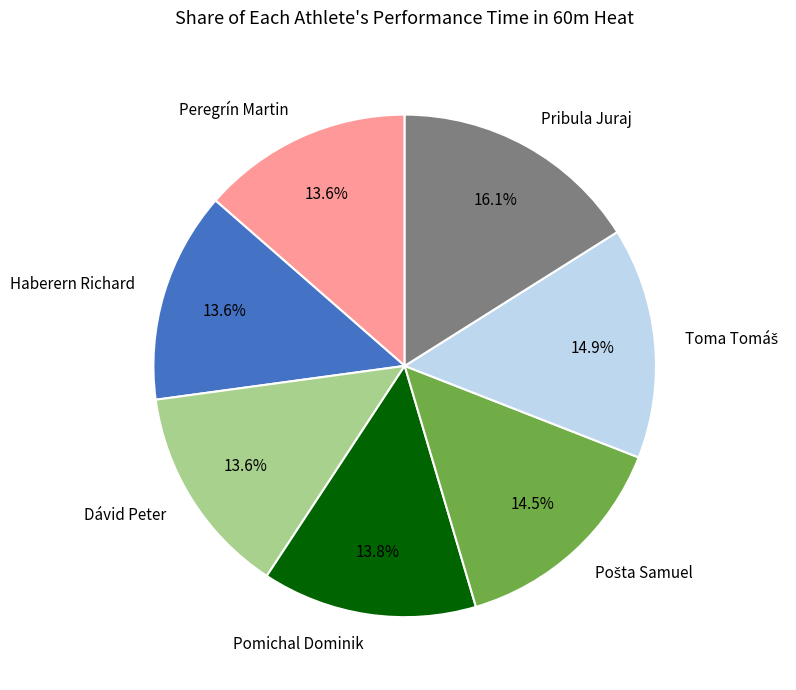

Between Dávid Peter and Pribula Juraj, which is larger?

Pribula Juraj